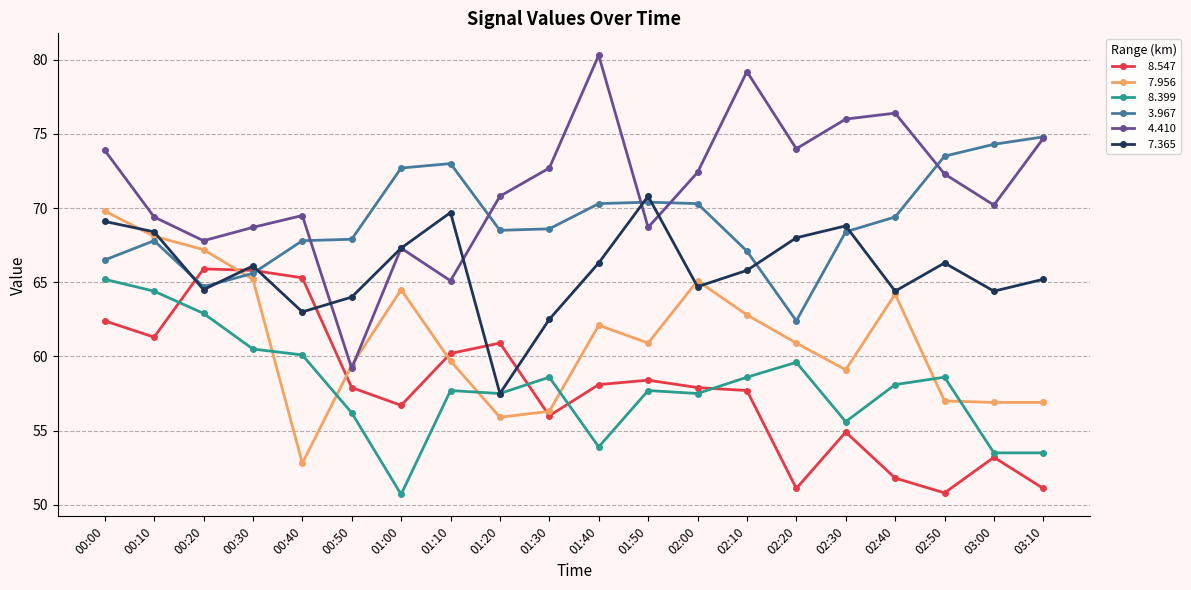

What is the greatest value displayed?

80.3